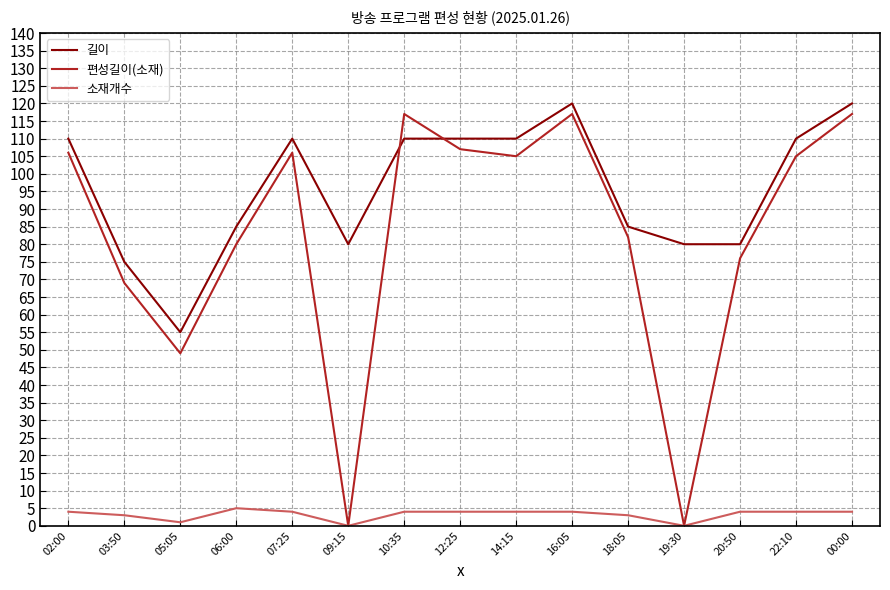

How many times do 길이 and 편성길이(소재) cross each other?

2